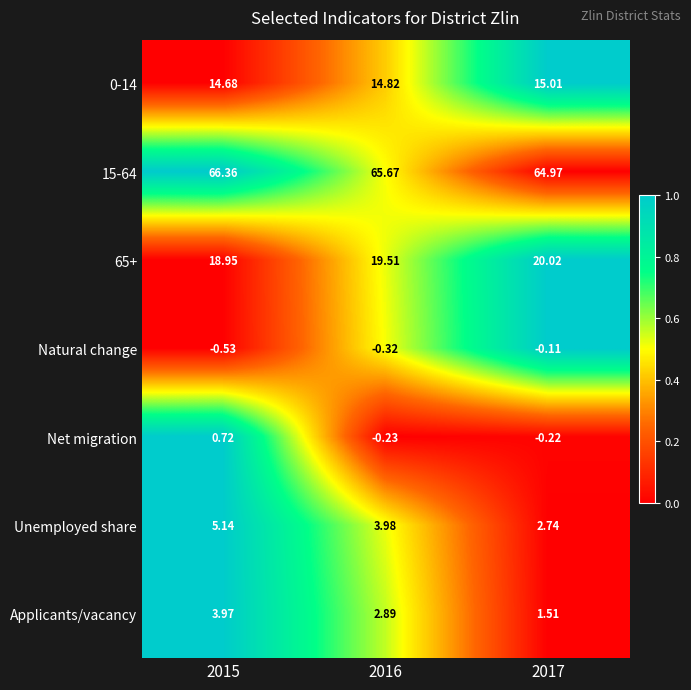

Is the value of Applicants/vacancy at 2017 greater than the value of 15-64 at 2017?

No